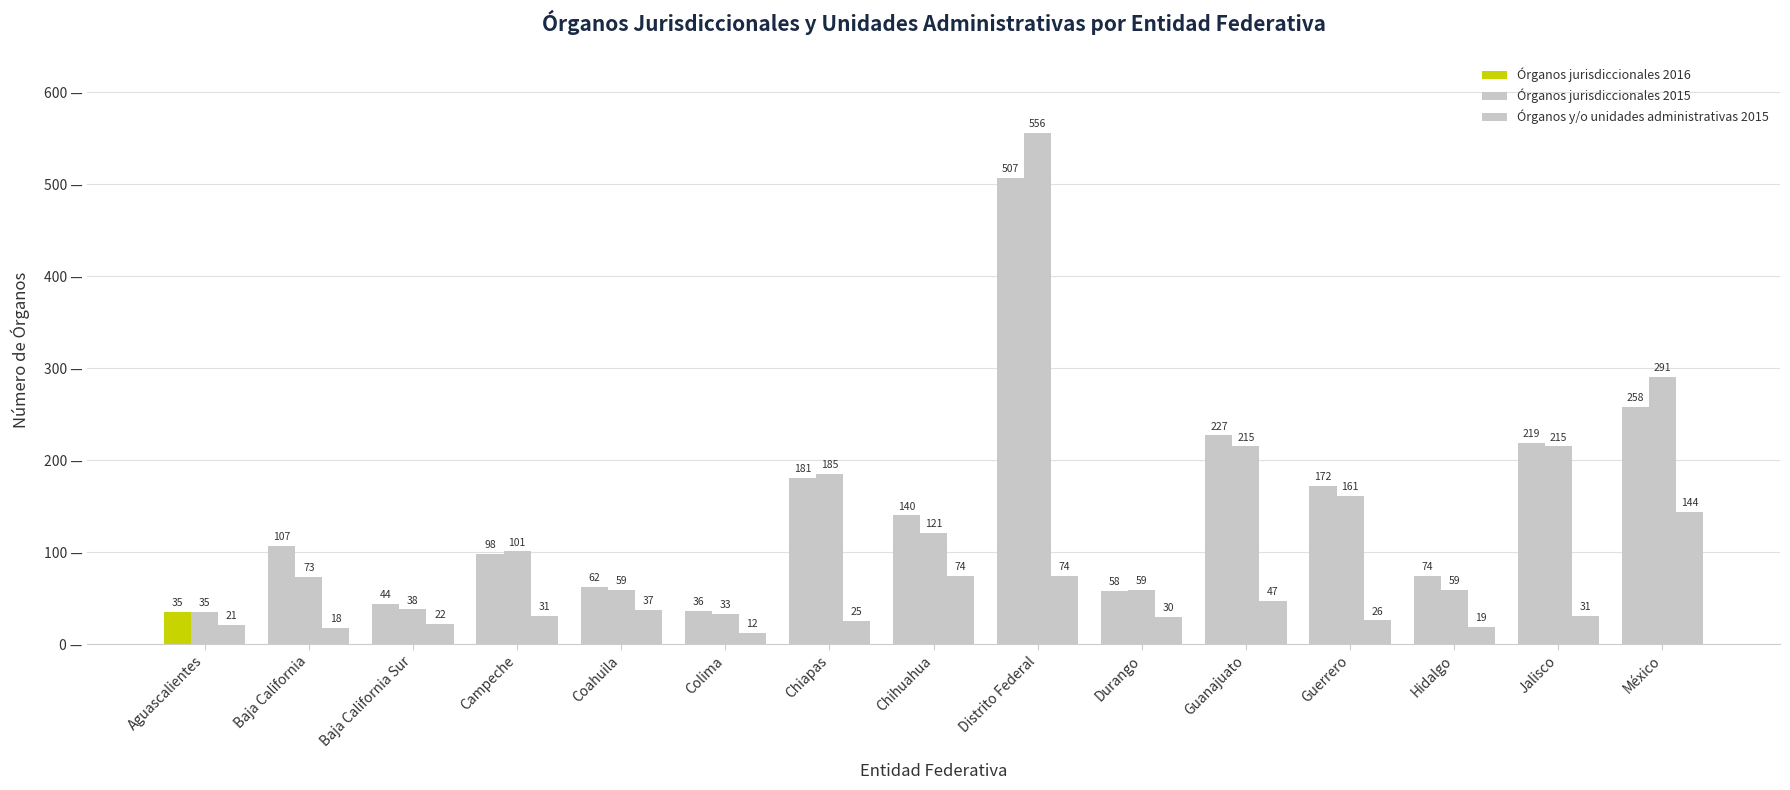

How many bars are there in total?

45